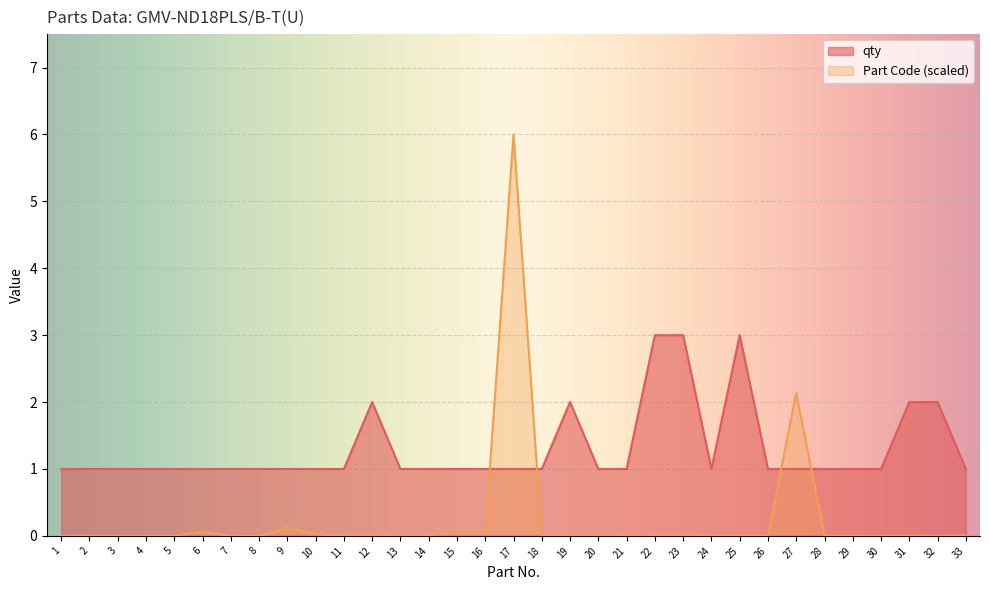

What is the value of the qty point at the 2nd from the left?

1.0